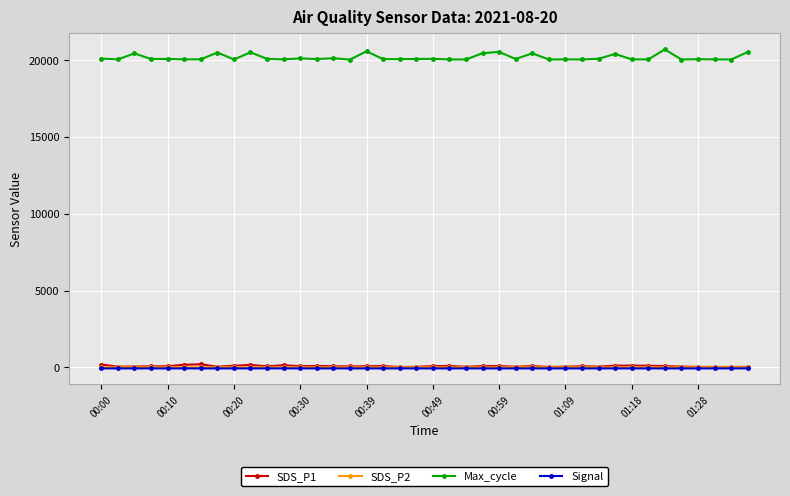

What is the value of the Max_cycle point at the 32nd from the left?

20394.0